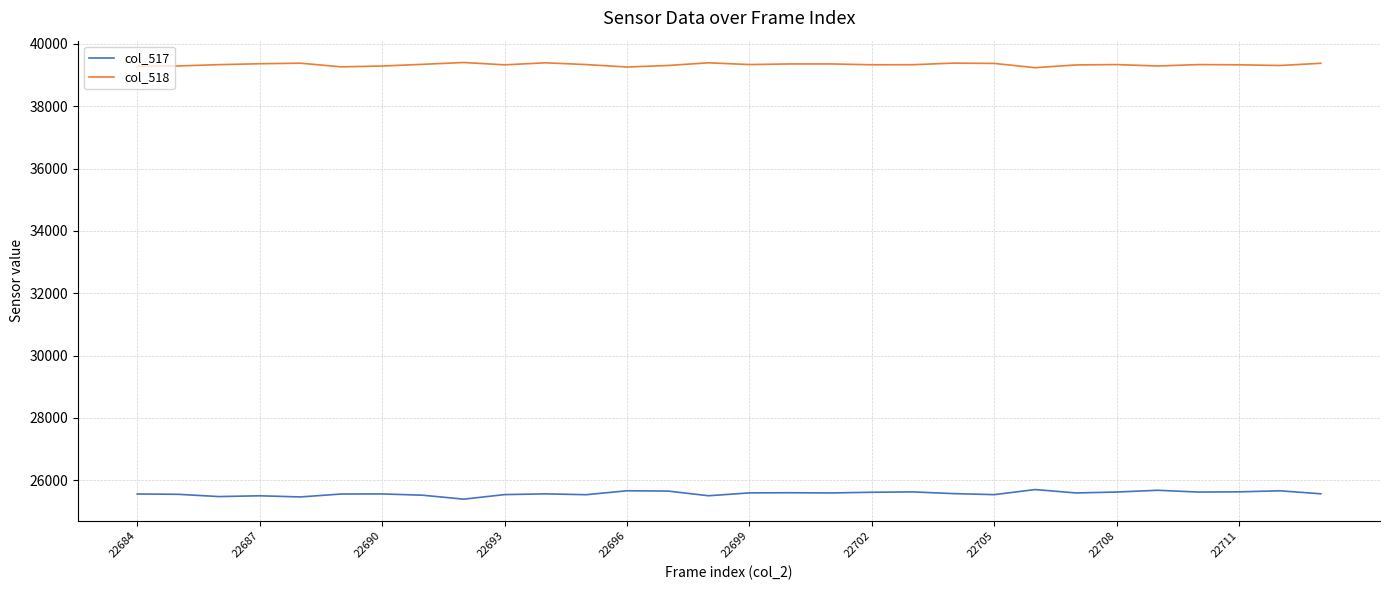

What is the highest value of the col_518 series?

39401